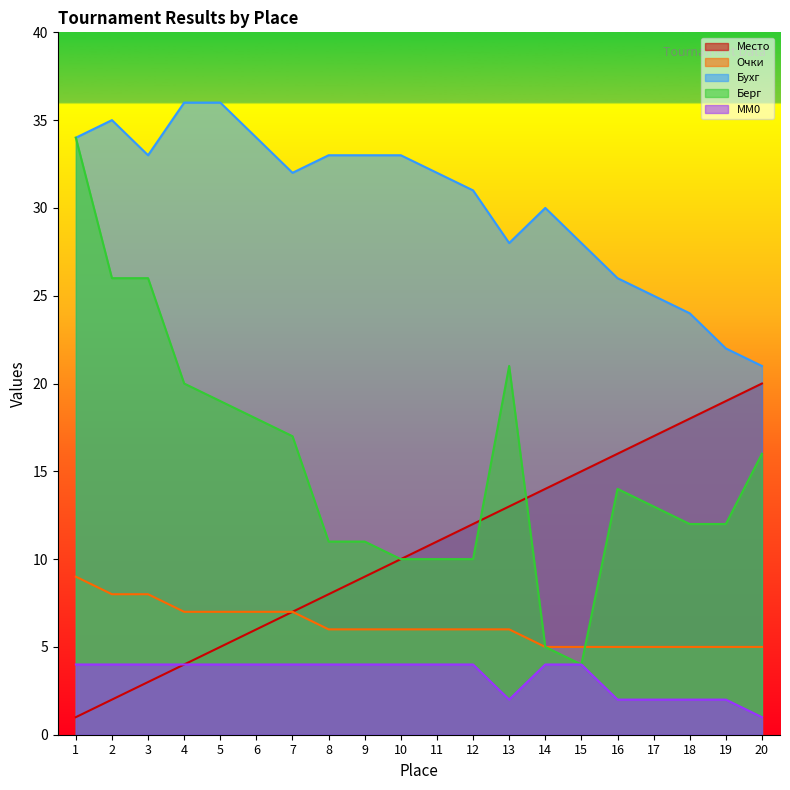

The value of Место at 19 is 8. True or false?

False